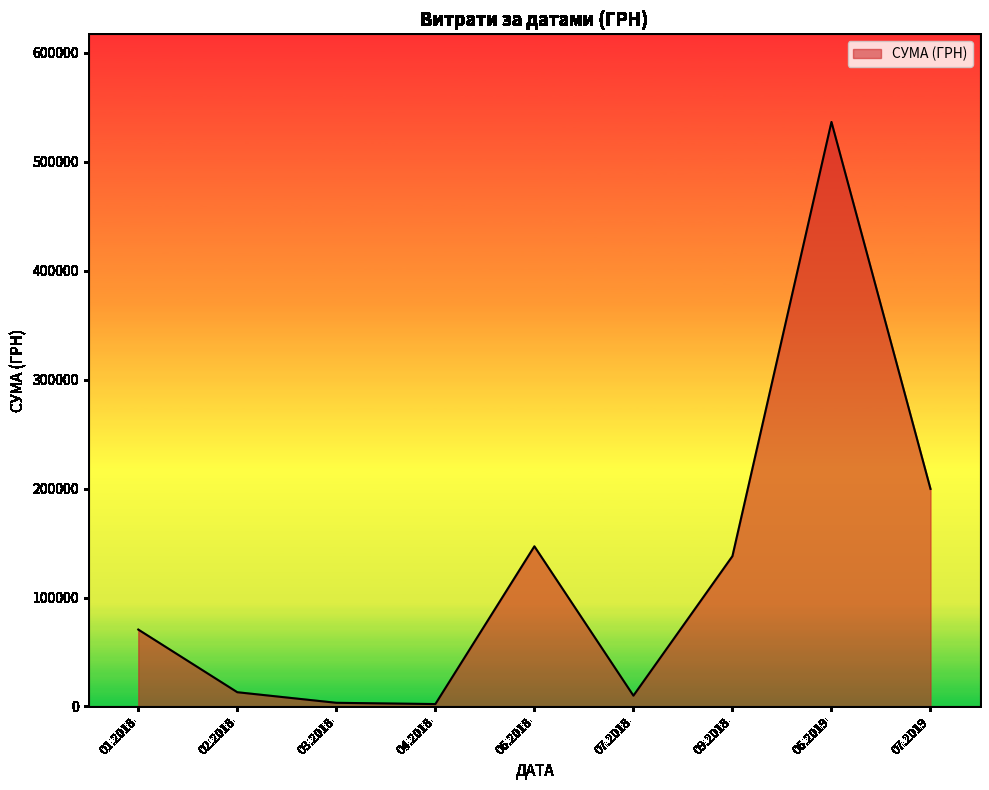

Is it true that the value at 02.2018 is 13050.0?

True